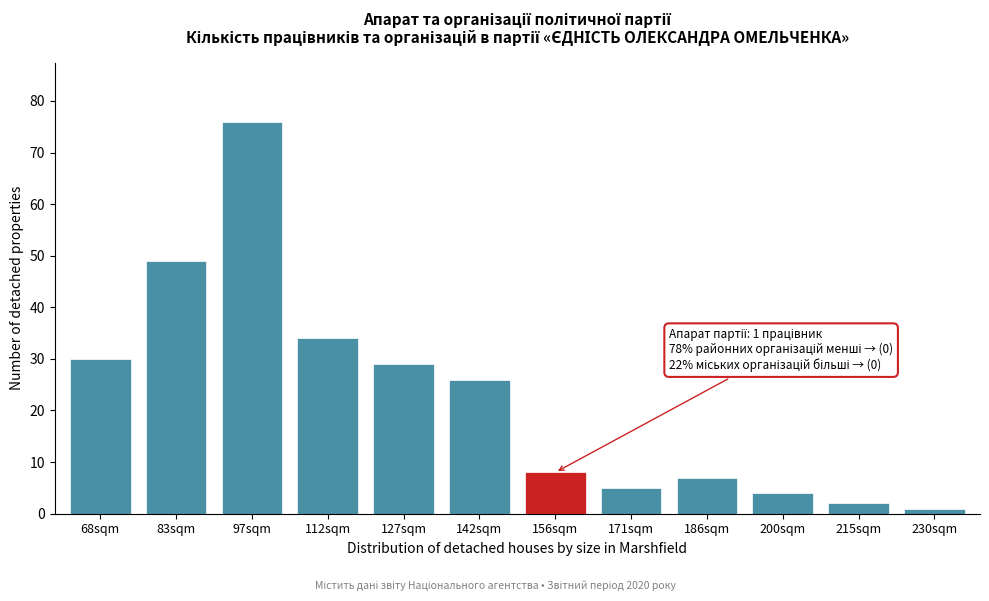

Reading right to left, transcribe all the data shown in this chart.

1	2	4	7	5	8	26	29	34	76	49	30